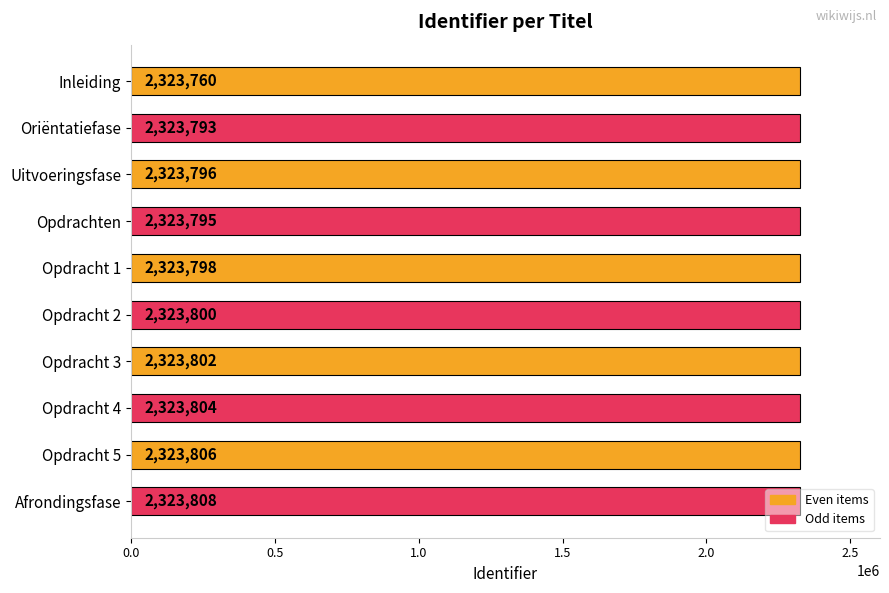

What is the difference between the maximum and minimum values?

48